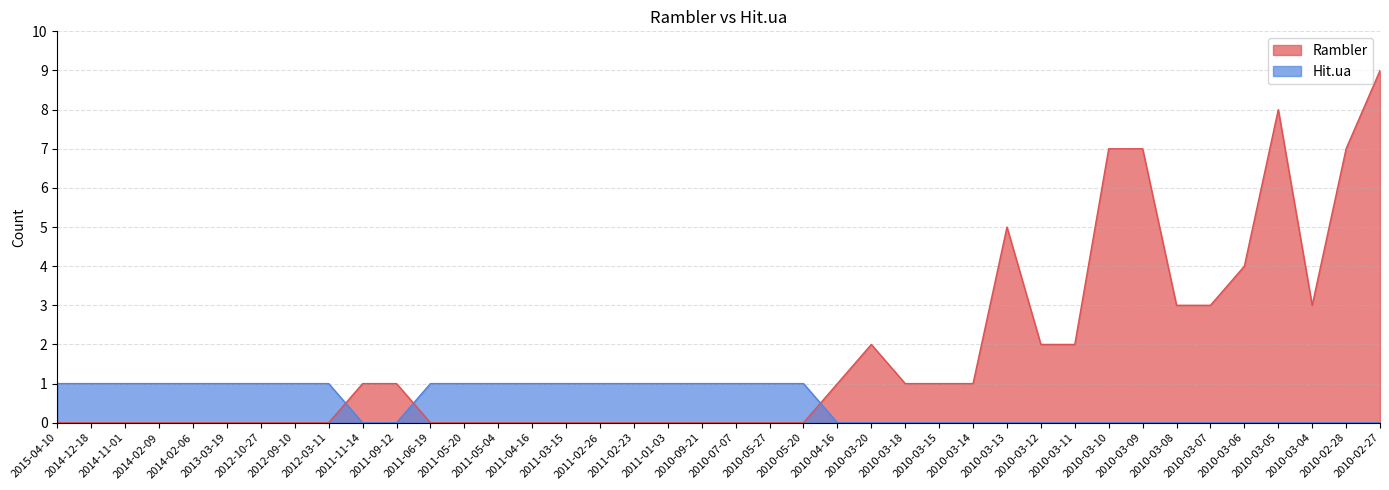

Reading right to left, transcribe all the data shown in this chart.

Rambler: 9	7	3	8	4	3	3	7	7	2	2	5	1	1	1	2	1	0	0	0	0	0	0	0	0	0	0	0	0	1	1	0	0	0	0	0	0	0	0	0
Hit.ua: 0	0	0	0	0	0	0	0	0	0	0	0	0	0	0	0	0	1	1	1	1	1	1	1	1	1	1	1	1	0	0	1	1	1	1	1	1	1	1	1